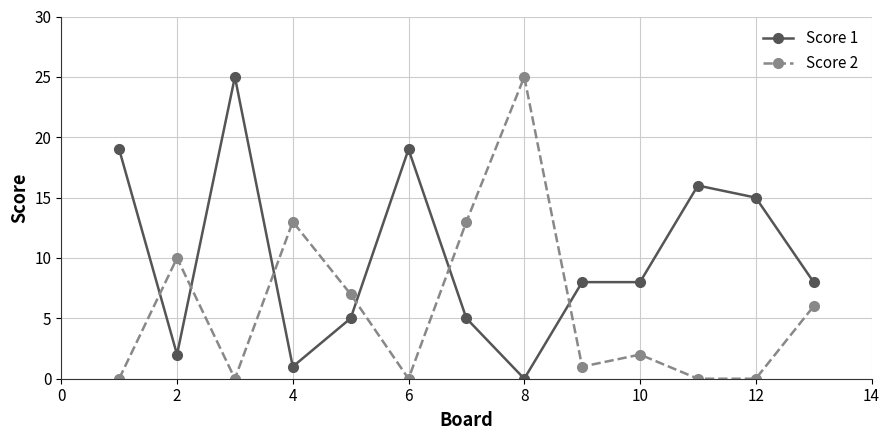

After their last crossing, which series has the higher values: Score 1 or Score 2?

Score 1